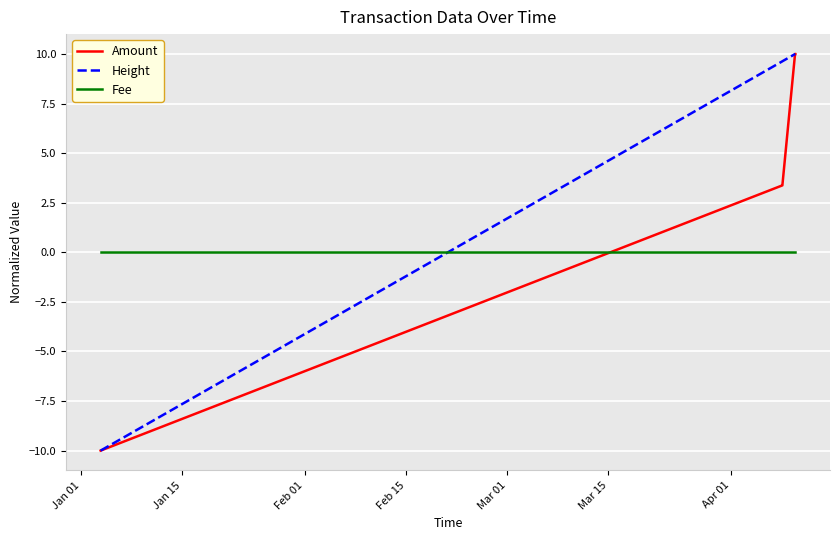

List the series in order of their overall mean, highest first.

Height, Amount, Fee